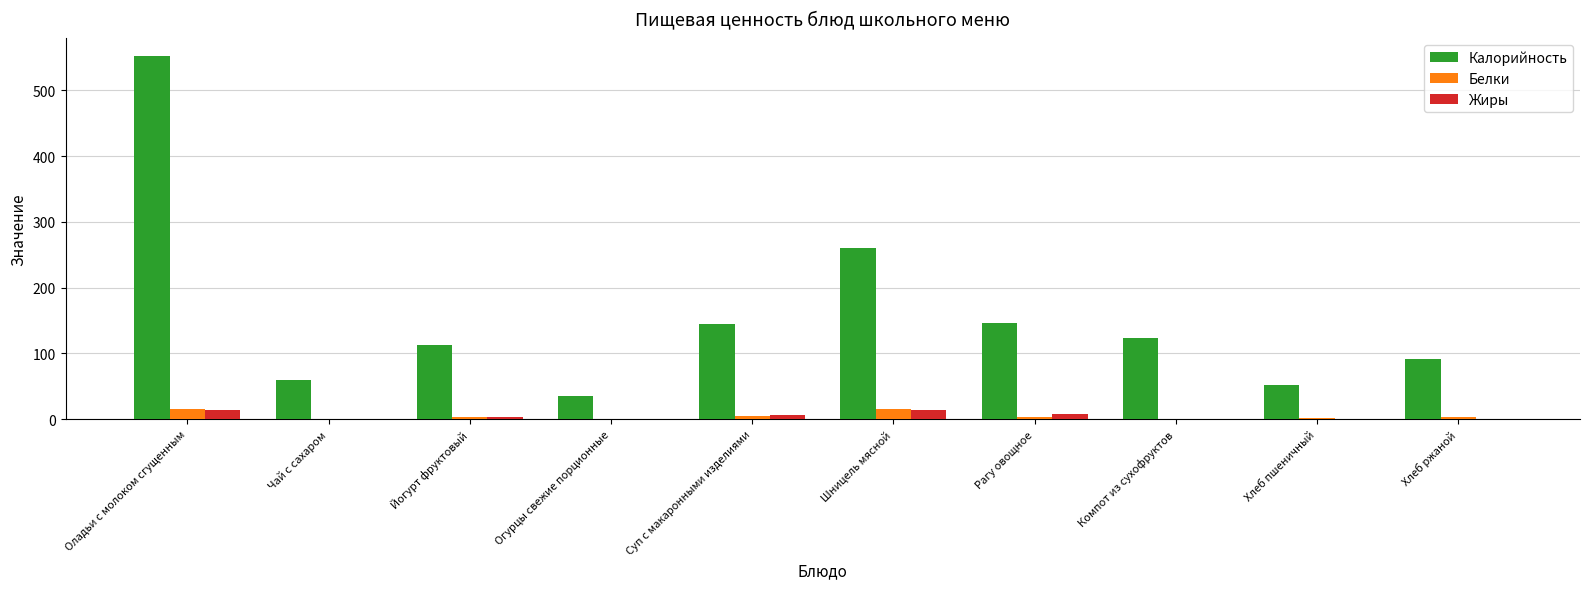

At which label is Калорийность closest to 294?

Шницель мясной